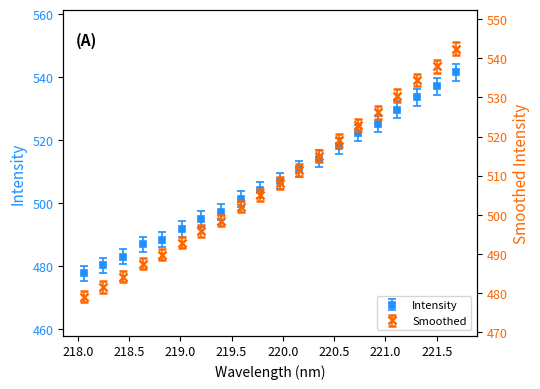

What is the label of the 2nd point from the right?

221.4993